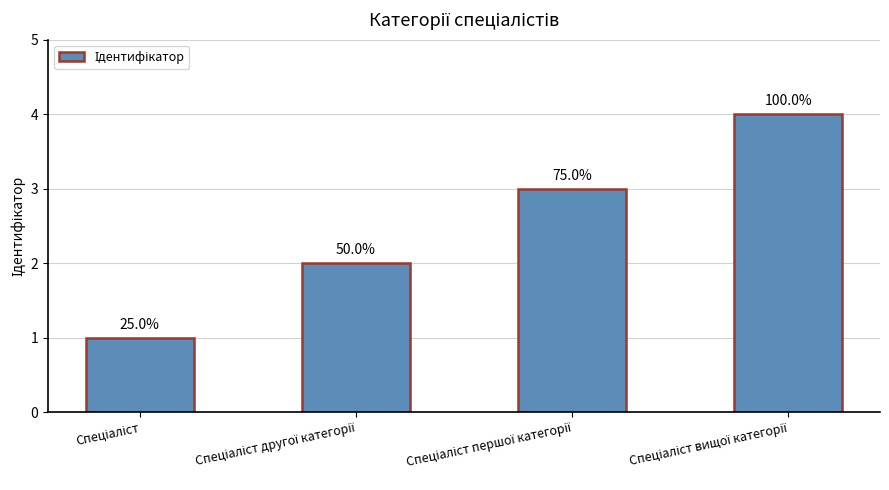

Are the bars horizontal?

No